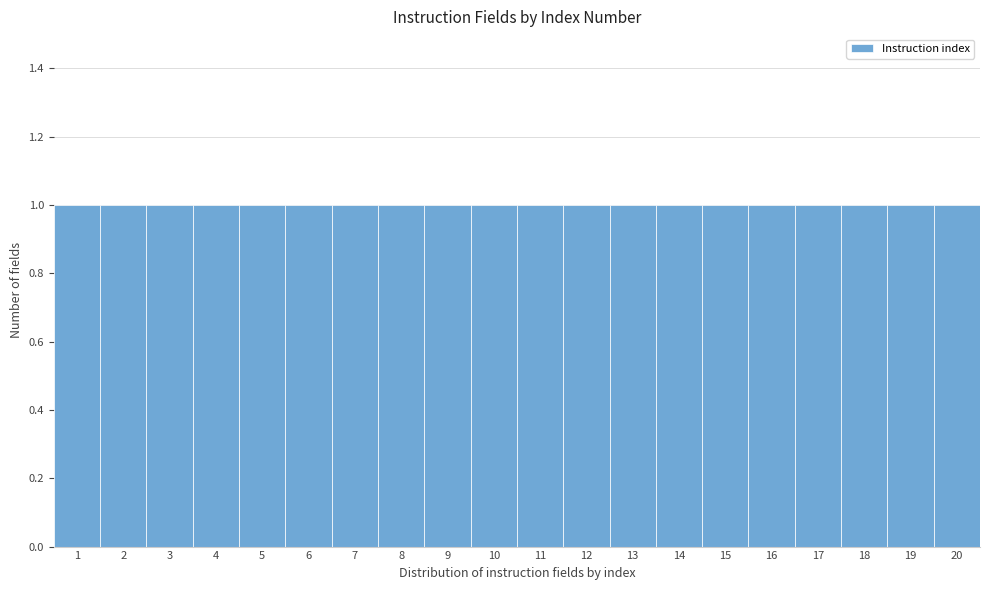

Reading left to right, list every bar in this chart as the range it spans on the x-axis followed by its height. The values are not printed on the chart, so give them approximately, as read against the axis.

0.5 to 1.5: 1
1.5 to 2.5: 1
2.5 to 3.5: 1
3.5 to 4.5: 1
4.5 to 5.5: 1
5.5 to 6.5: 1
6.5 to 7.5: 1
7.5 to 8.5: 1
8.5 to 9.5: 1
9.5 to 10.5: 1
10.5 to 11.5: 1
11.5 to 12.5: 1
12.5 to 13.5: 1
13.5 to 14.5: 1
14.5 to 15.5: 1
15.5 to 16.5: 1
16.5 to 17.5: 1
17.5 to 18.5: 1
18.5 to 19.5: 1
19.5 to 20.5: 1